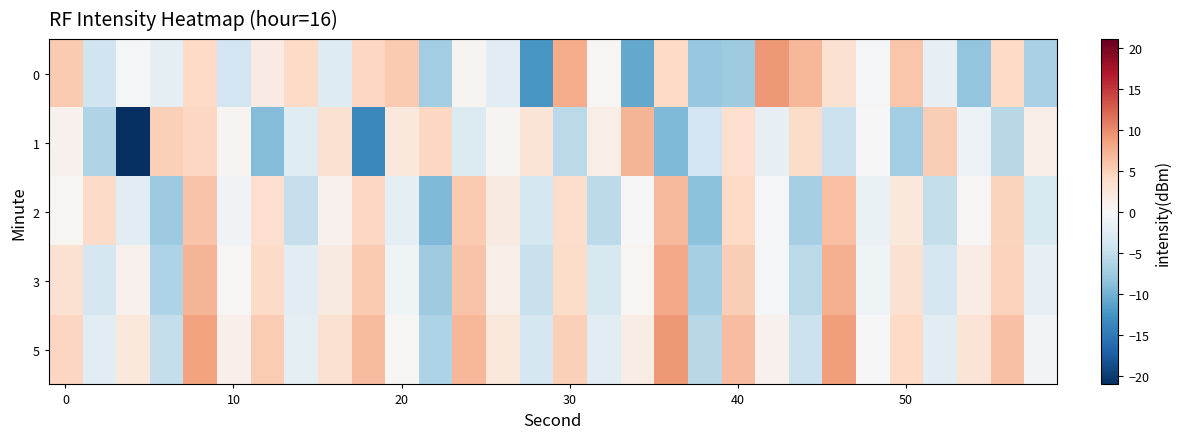

Reading left to right, extract all data points from this chart.

0: 5.5	-4.2	-0.5	-2.1	4.2	-4.0	1.7	4.2	-2.8	4.3	5.5	-7.3	0.5	-2.4	-12.3	7.8	0.2	-10.7	4.2	-7.9	-7.5	9.2	7.0	3.2	-0.2	5.8	-1.8	-8.4	4.2	-6.8
1: 0.9	-6.4	-21.1	5.0	4.4	0.5	-9.1	-2.5	3.1	-13.6	2.2	4.4	-2.9	0.6	2.9	-5.7	1.4	7.1	-9.4	-4.1	3.5	-1.8	3.8	-4.6	-0.1	-7.4	5.2	-1.2	-5.9	1.3
2: 0.4	4.0	-2.4	-7.7	5.9	-0.8	3.5	-4.9	0.8	4.3	-2.0	-9.4	5.4	1.9	-3.8	3.6	-5.6	0.1	6.8	-8.7	4.1	-0.5	-7.0	6.3	-1.4	2.2	-5.1	0.3	4.6	-3.2
3: 3.2	-3.5	0.9	-6.6	7.1	0.3	4.0	-2.4	1.8	5.4	-0.9	-7.5	5.9	1.2	-4.7	3.8	-3.4	0.4	8.0	-7.1	5.2	-0.2	-5.7	7.5	-1.0	3.1	-3.6	1.6	4.9	-1.8
5: 4.5	-2.2	2.2	-5.1	8.4	1.0	5.3	-2.1	3.1	6.6	0.2	-6.6	6.9	2.3	-3.5	5.0	-2.3	1.5	9.1	-5.8	6.5	0.9	-4.6	8.7	0.1	4.2	-2.4	2.8	6.1	-0.6